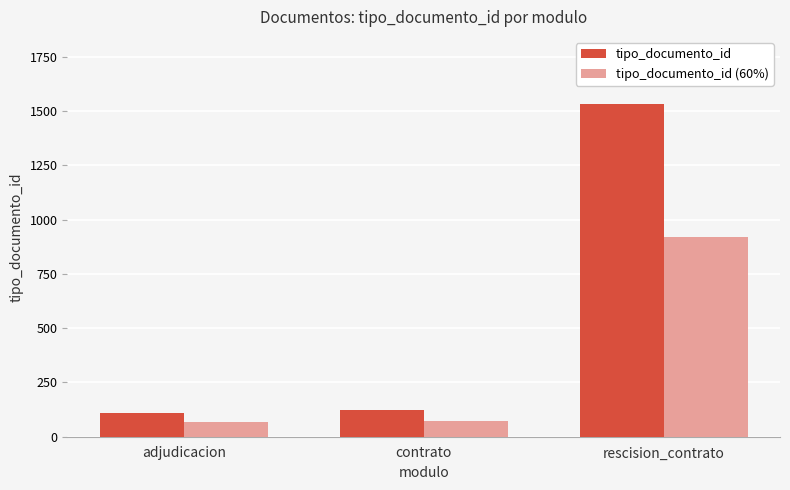

Read the tipo_documento_id (60%) value at rescision_contrato.

921.0